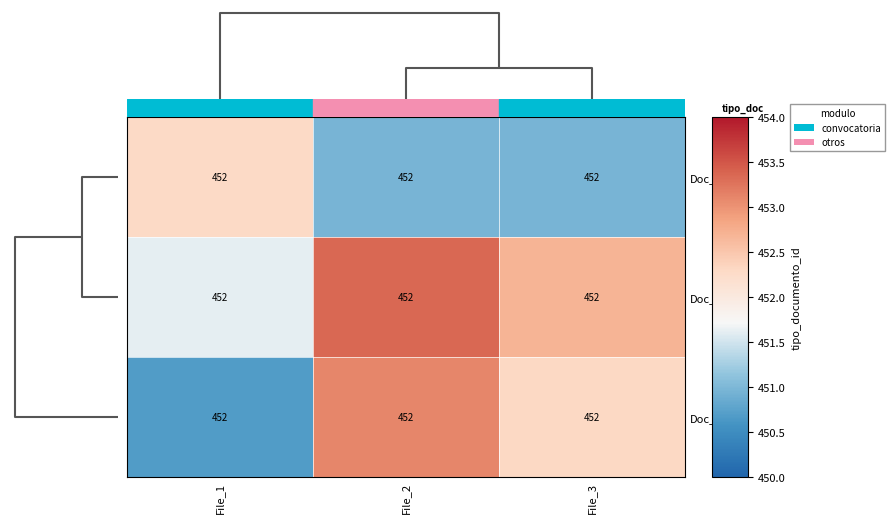

At which label does Doc_1 reach its minimum?

File_3